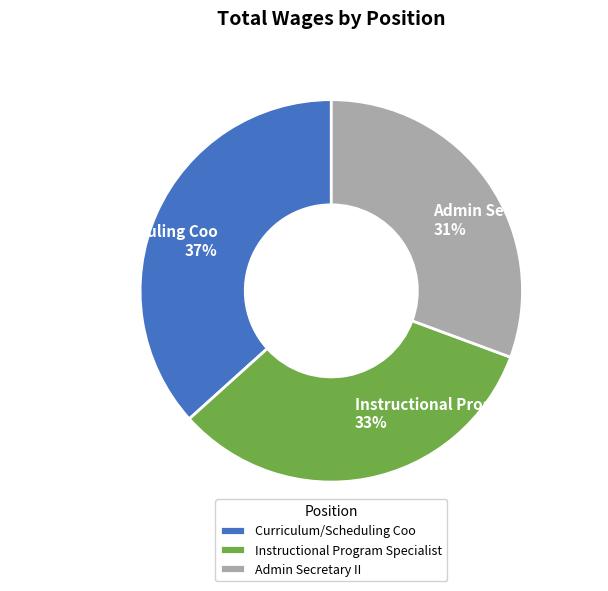

Is Admin Secretary II the majority of the pie?

No